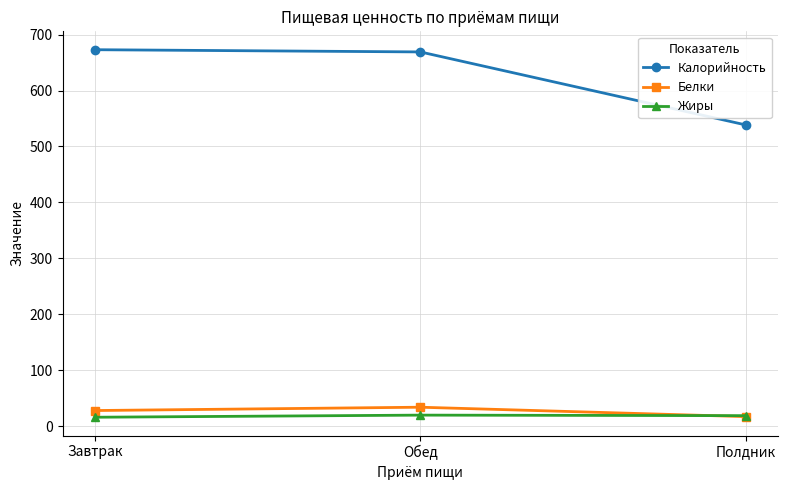

Is it true that Калорийность equals 462.6 at Завтрак?

False